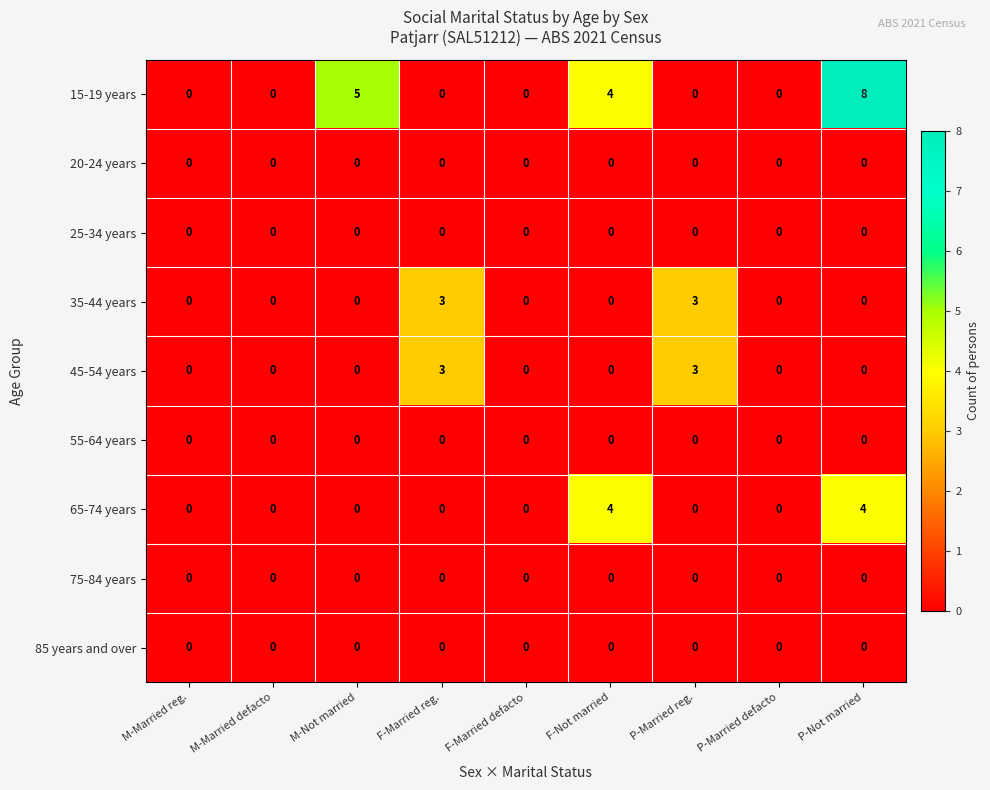

True or false: 45-54 years has a value of 1 at P-Married defacto.

False